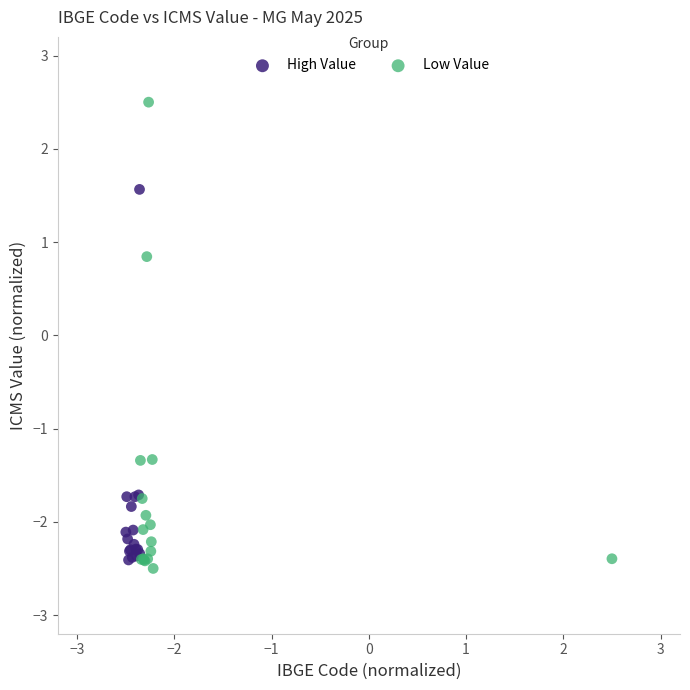

Which series contains the highest Y value?

Low Value